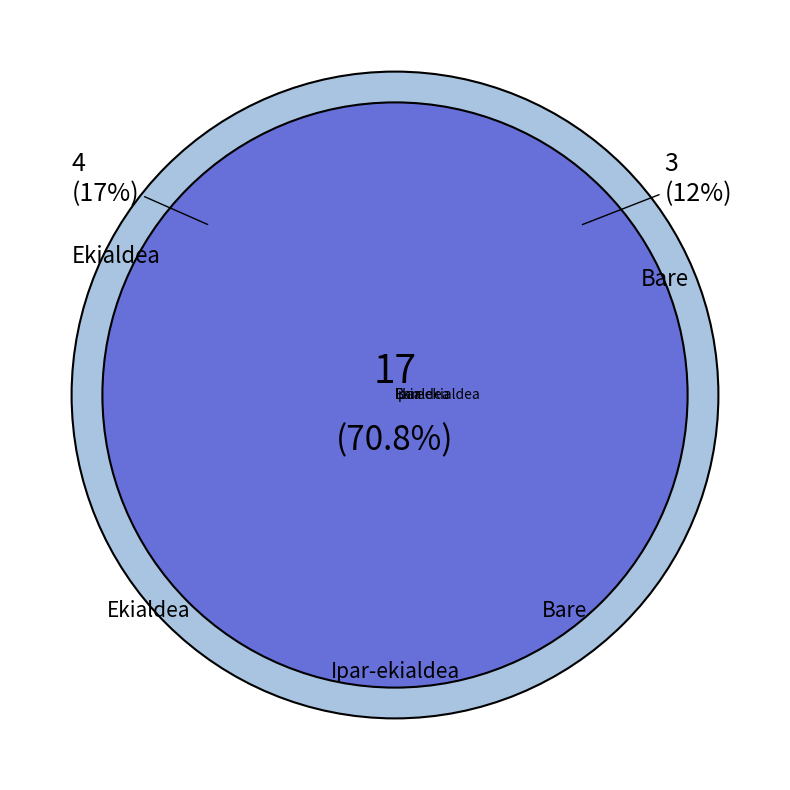

Count the number of slices in the pie.

3